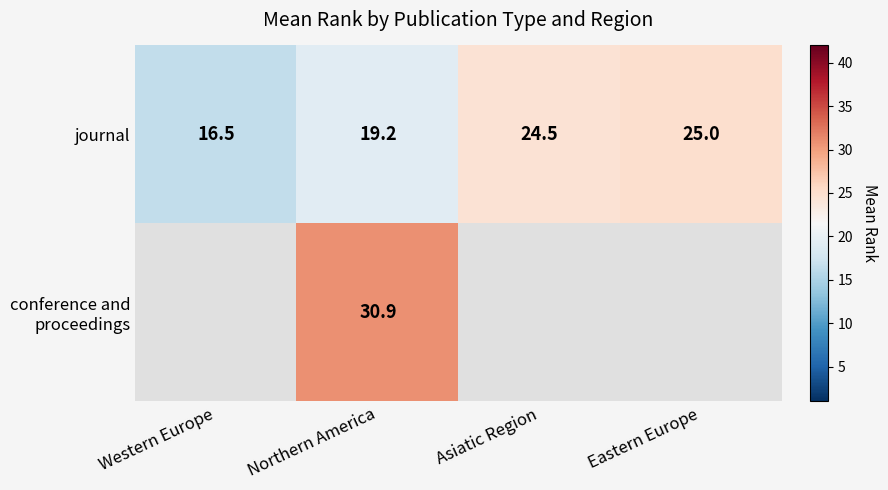

What is the sum of all journal values?

85.2